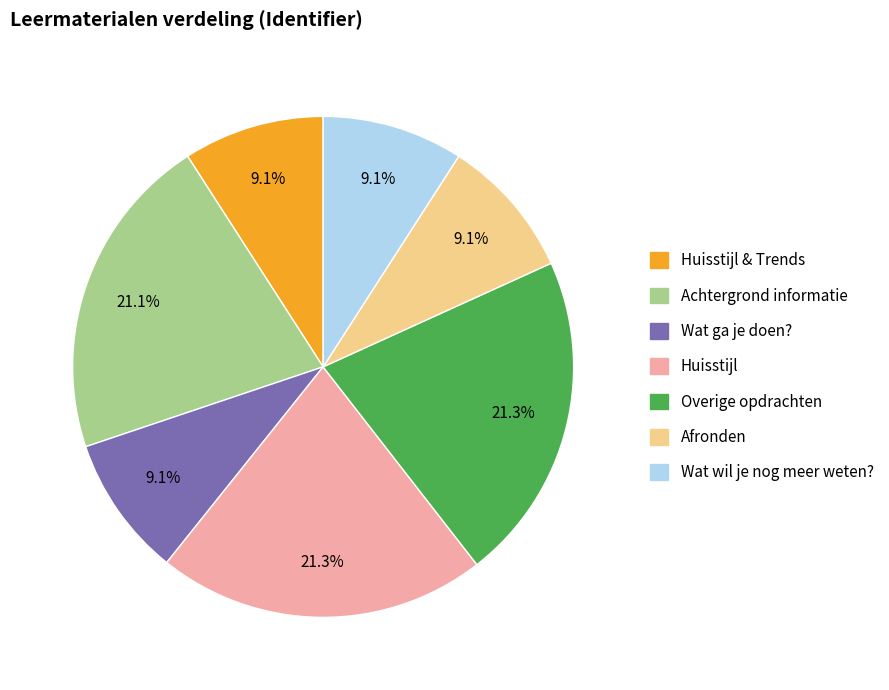

Between Wat ga je doen? and Huisstijl, which is larger?

Huisstijl